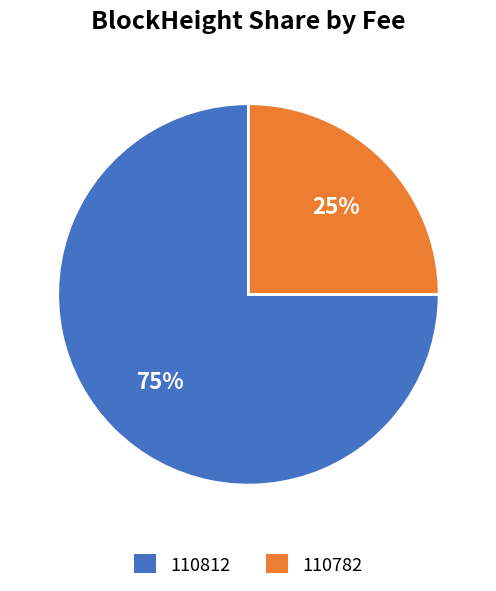

To the nearest percent, what percentage of the pie is 110782?

25%